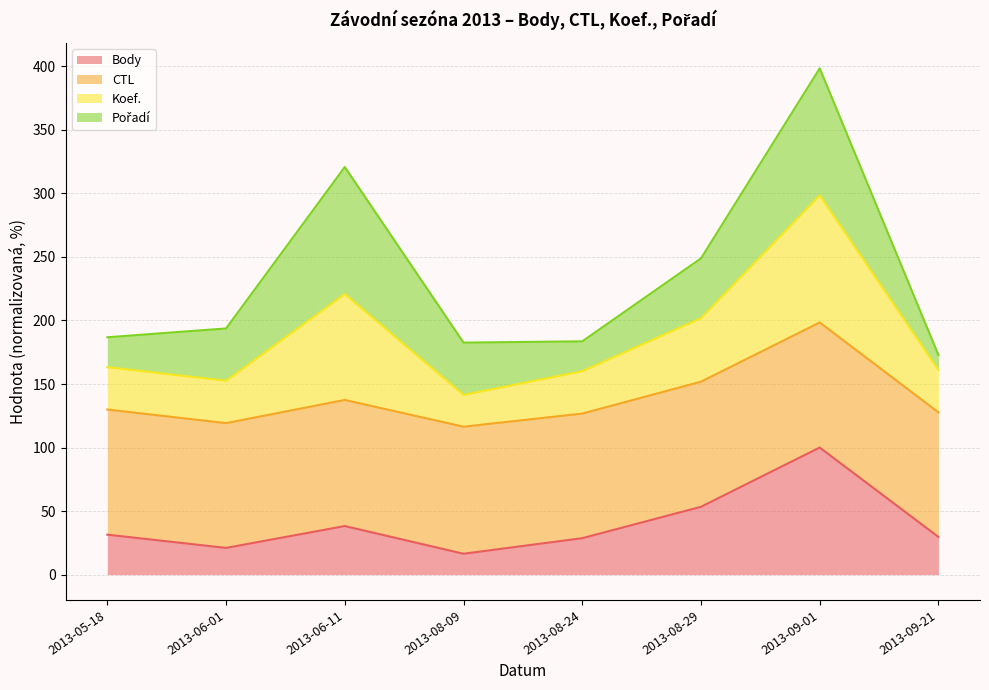

At which category is the sum across all series the highest?

2013-09-01